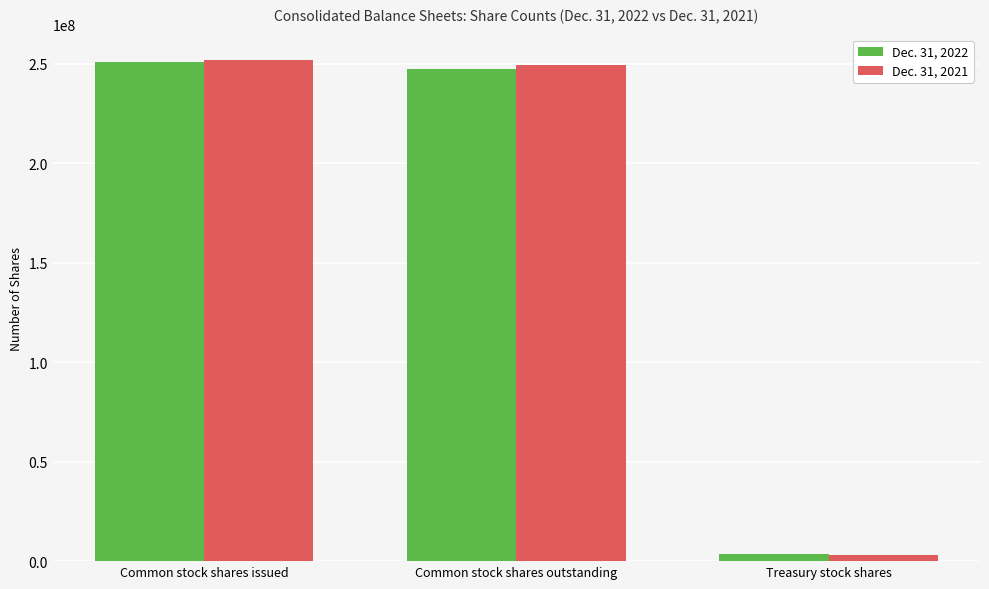

Does the chart contain any negative values?

No